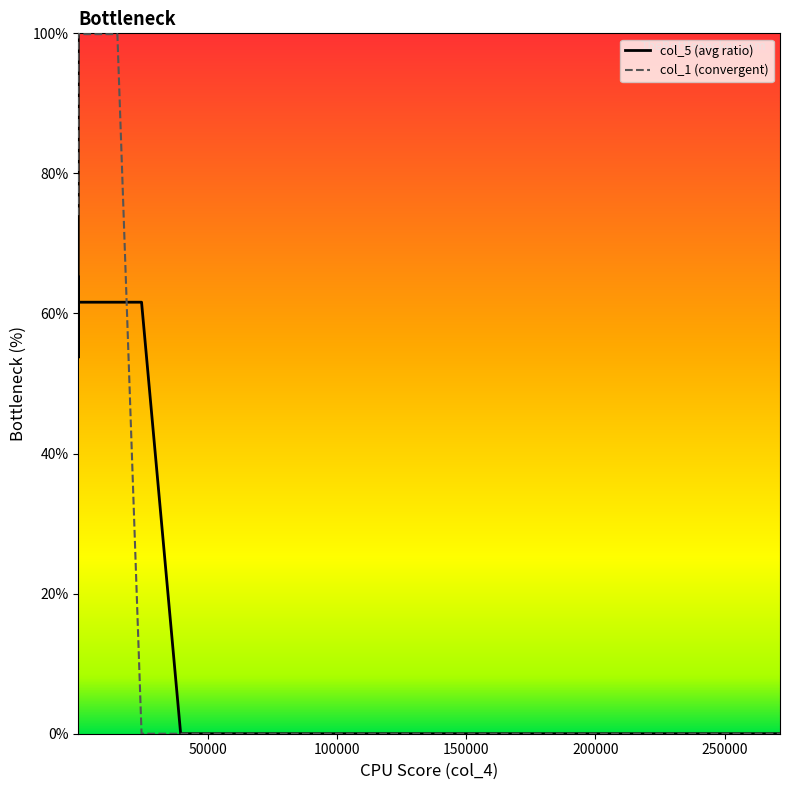

How many categories are shown in the chart?

26